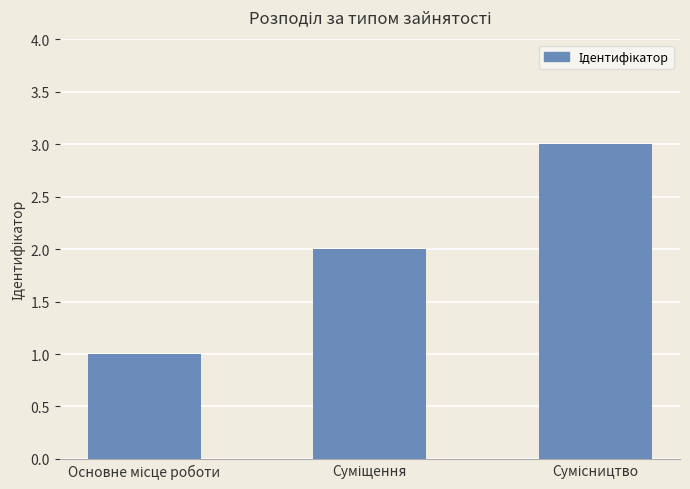

Are the bars grouped side by side (vs. stacked)?

No